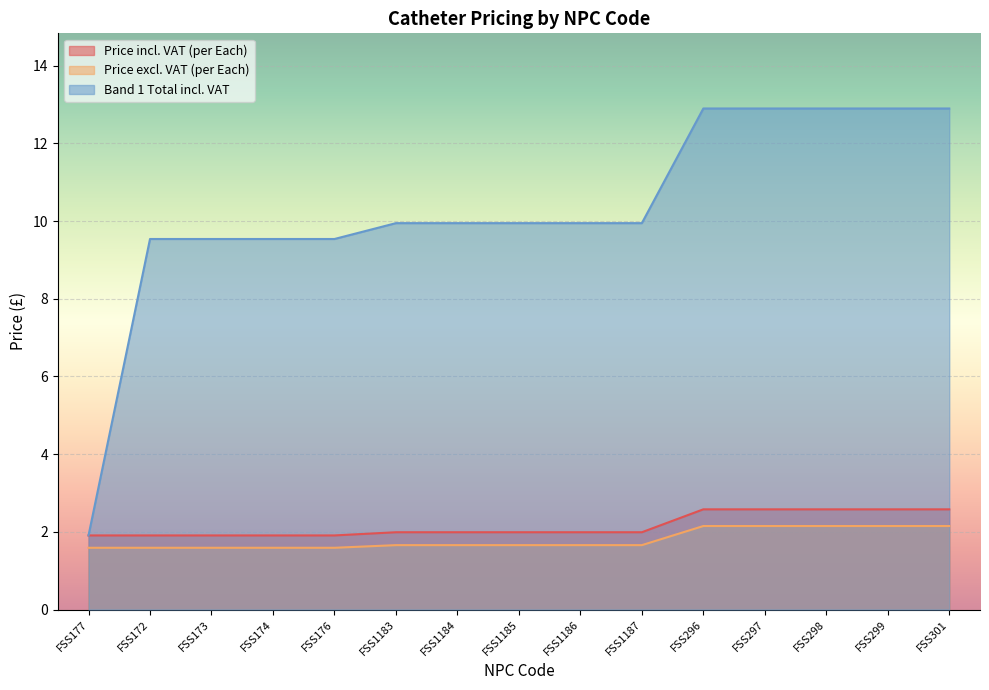

What are all the series names shown in the legend?

Price incl. VAT (per Each), Price excl. VAT (per Each), Band 1 Total incl. VAT